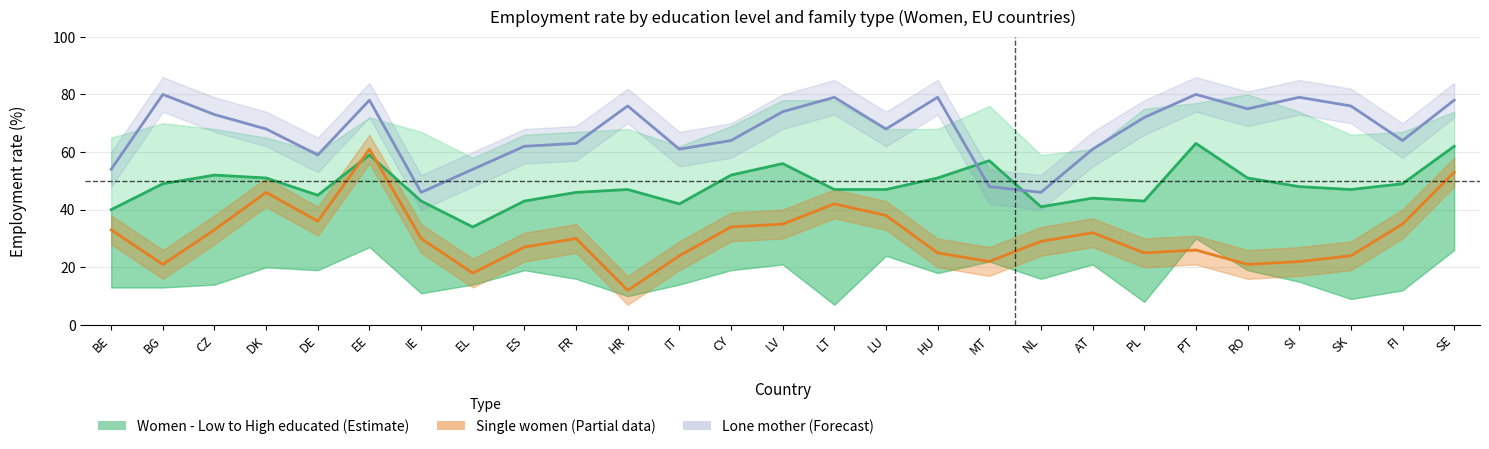

What is the ratio of the value at BE to the value at PT?

0.6